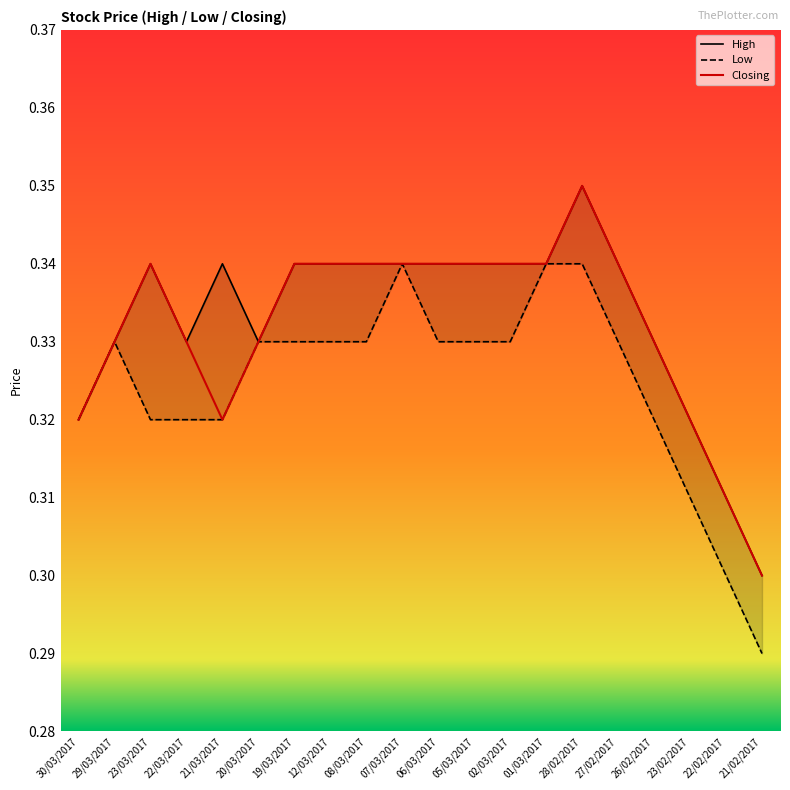

Reading right to left, transcribe all the data shown in this chart.

High: 21/02/2017=0.3	22/02/2017=0.3	23/02/2017=0.3	26/02/2017=0.3	27/02/2017=0.3	28/02/2017=0.3	01/03/2017=0.3	02/03/2017=0.3	05/03/2017=0.3	06/03/2017=0.3	07/03/2017=0.3	08/03/2017=0.3	12/03/2017=0.3	19/03/2017=0.3	20/03/2017=0.3	21/03/2017=0.3	22/03/2017=0.3	23/03/2017=0.3	29/03/2017=0.3	30/03/2017=0.3
Low: 21/02/2017=0.3	22/02/2017=0.3	23/02/2017=0.3	26/02/2017=0.3	27/02/2017=0.3	28/02/2017=0.3	01/03/2017=0.3	02/03/2017=0.3	05/03/2017=0.3	06/03/2017=0.3	07/03/2017=0.3	08/03/2017=0.3	12/03/2017=0.3	19/03/2017=0.3	20/03/2017=0.3	21/03/2017=0.3	22/03/2017=0.3	23/03/2017=0.3	29/03/2017=0.3	30/03/2017=0.3
Closing: 21/02/2017=0.3	22/02/2017=0.3	23/02/2017=0.3	26/02/2017=0.3	27/02/2017=0.3	28/02/2017=0.3	01/03/2017=0.3	02/03/2017=0.3	05/03/2017=0.3	06/03/2017=0.3	07/03/2017=0.3	08/03/2017=0.3	12/03/2017=0.3	19/03/2017=0.3	20/03/2017=0.3	21/03/2017=0.3	22/03/2017=0.3	23/03/2017=0.3	29/03/2017=0.3	30/03/2017=0.3